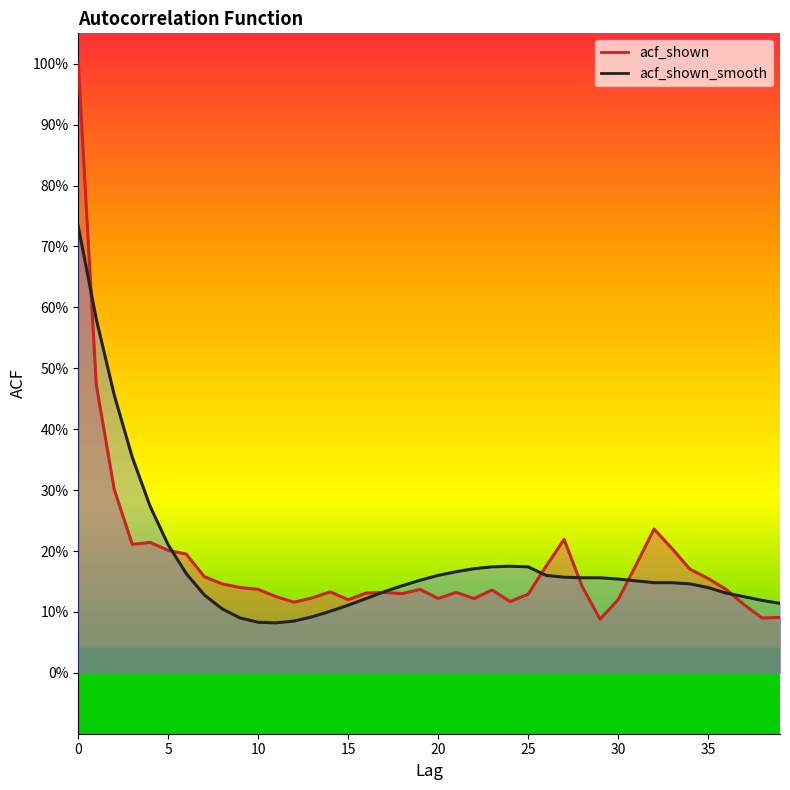

What is the average value of the acf_shown series?

0.2